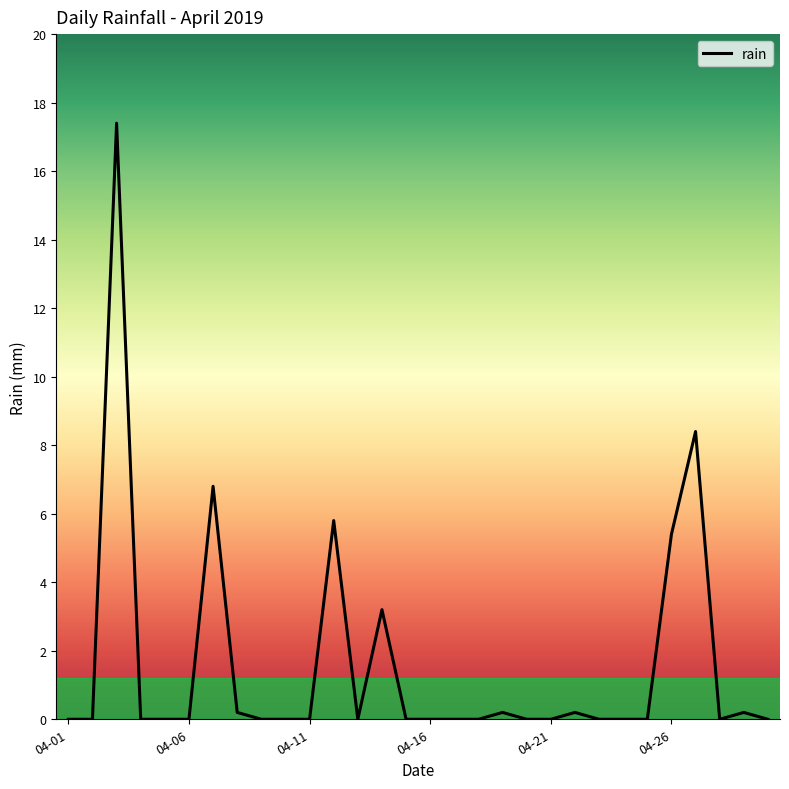

What is the difference between the maximum and minimum values?

17.4